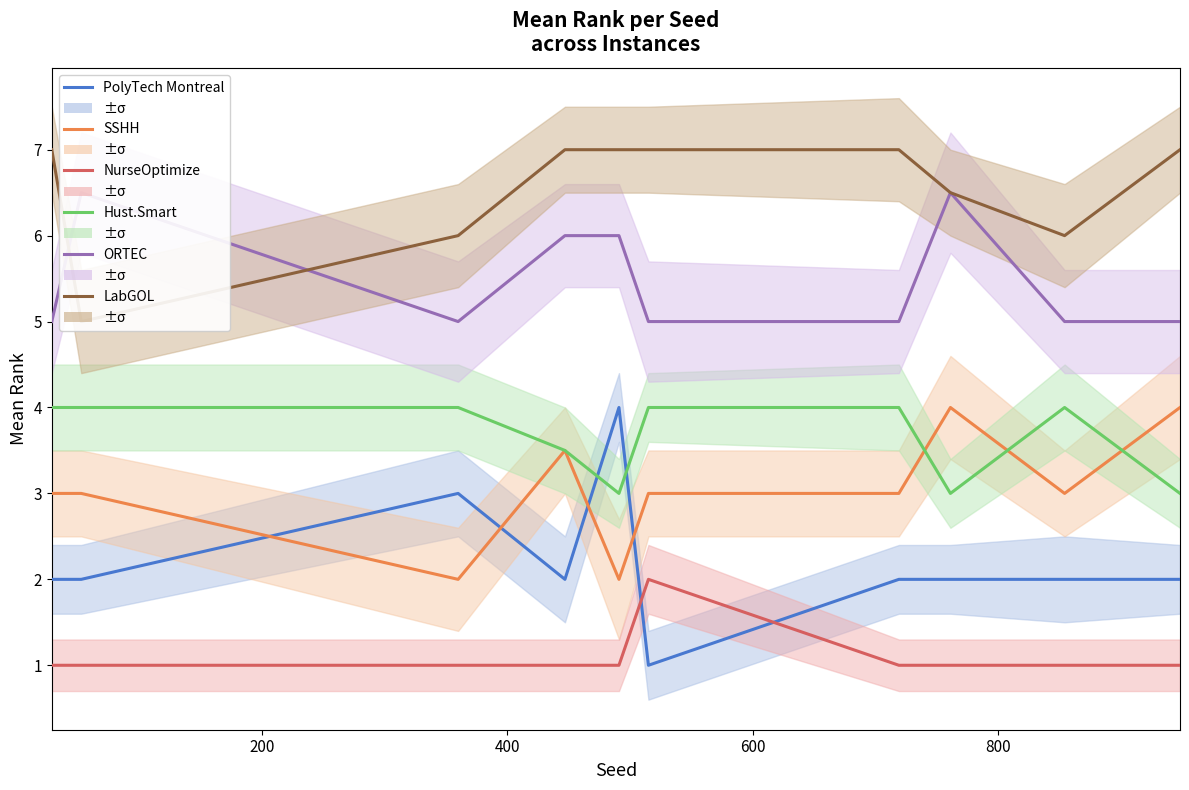

What position from the right is 800?

6